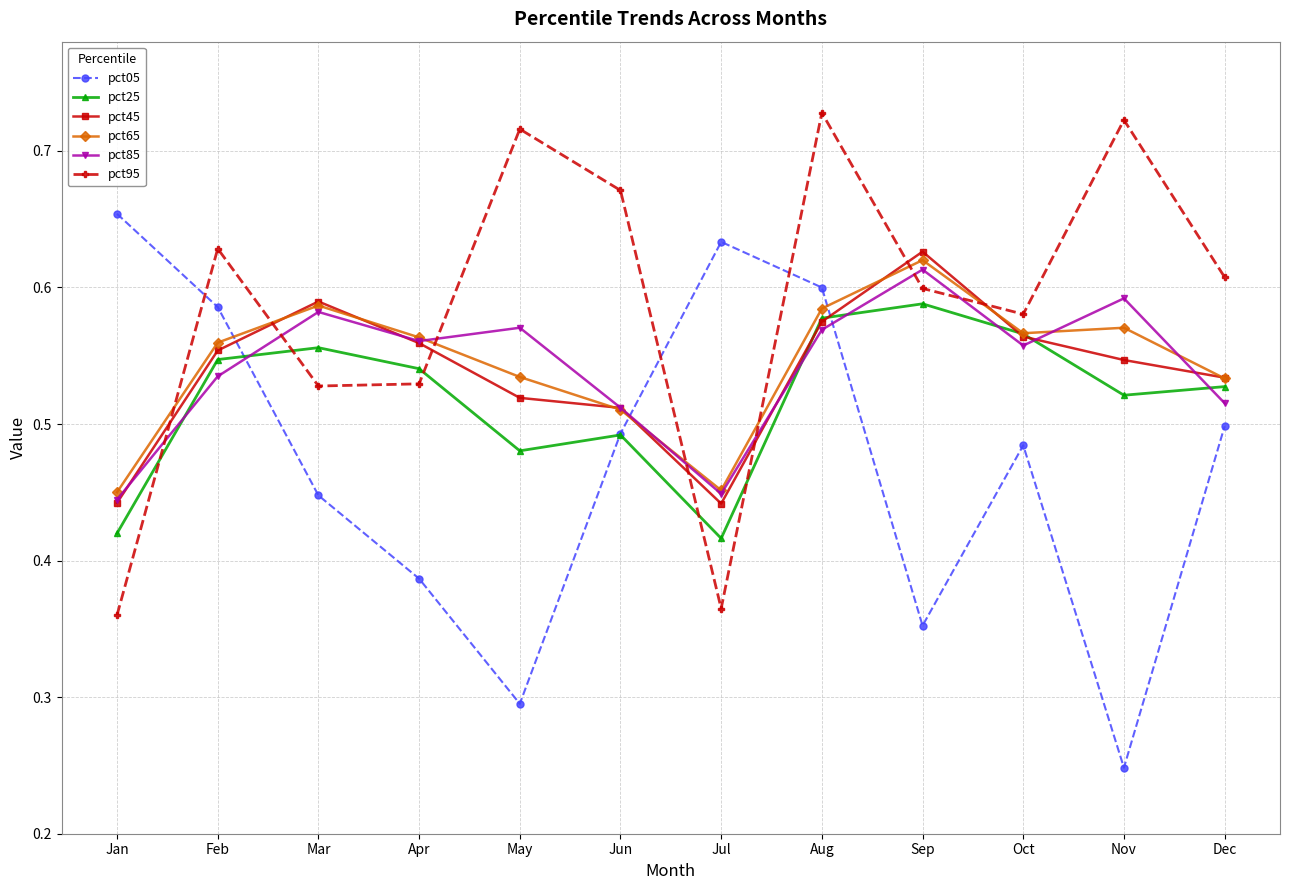

How many series are shown in this chart?

6